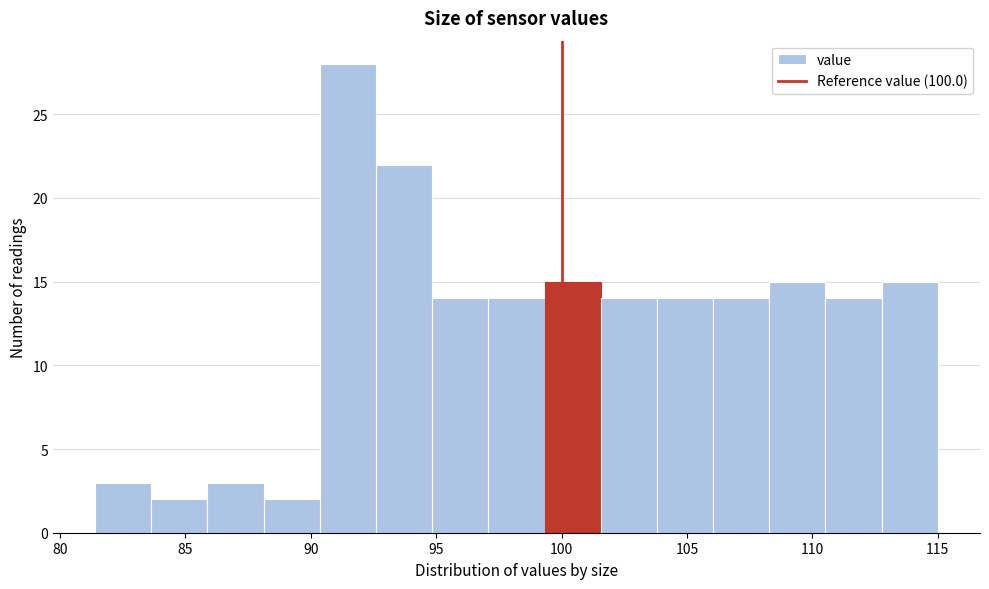

Which range on the x-axis has the tallest bar?

90.5 to 92.5